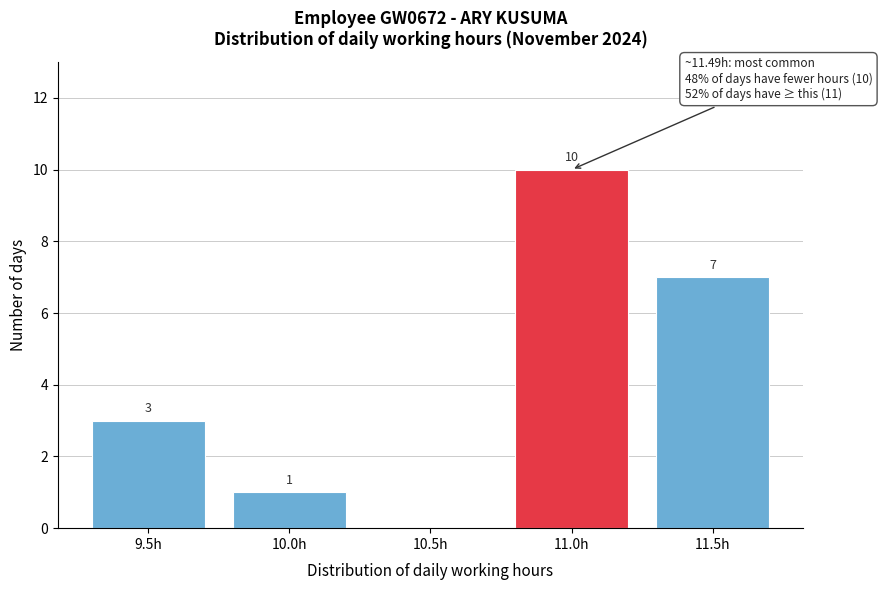

Reading left to right, what are all the values shown in this chart?

9.5h=3	10.0h=1	10.5h=0	11.0h=10	11.5h=7